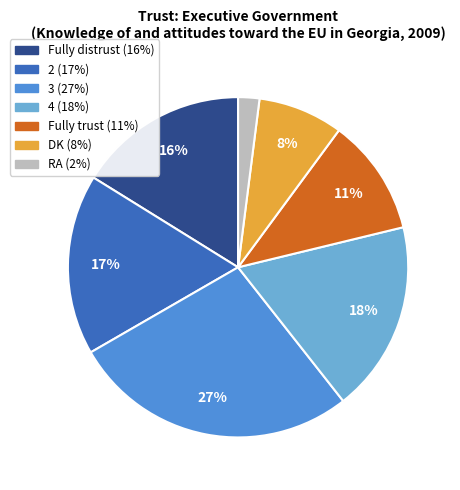

Is there a majority slice in this chart?

No